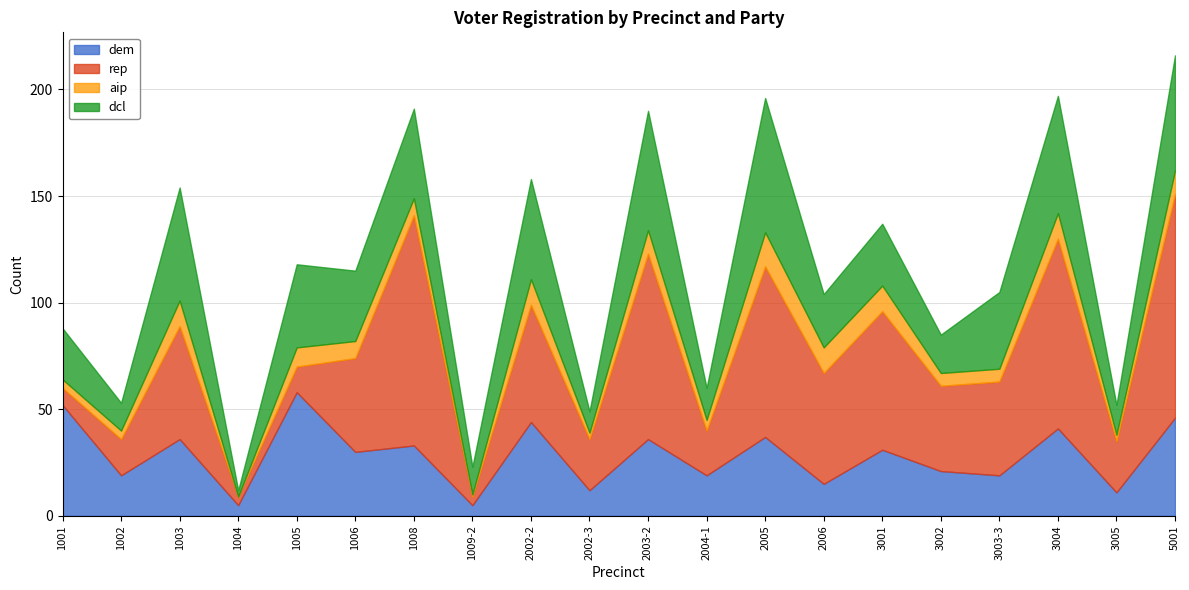

What is the difference between the maximum and minimum values in the aip series?

16